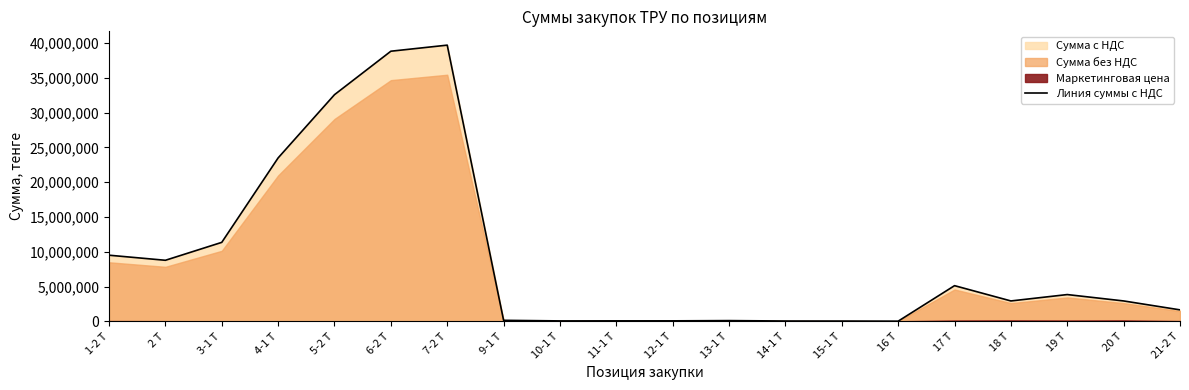

What is the average value?

9057831.7